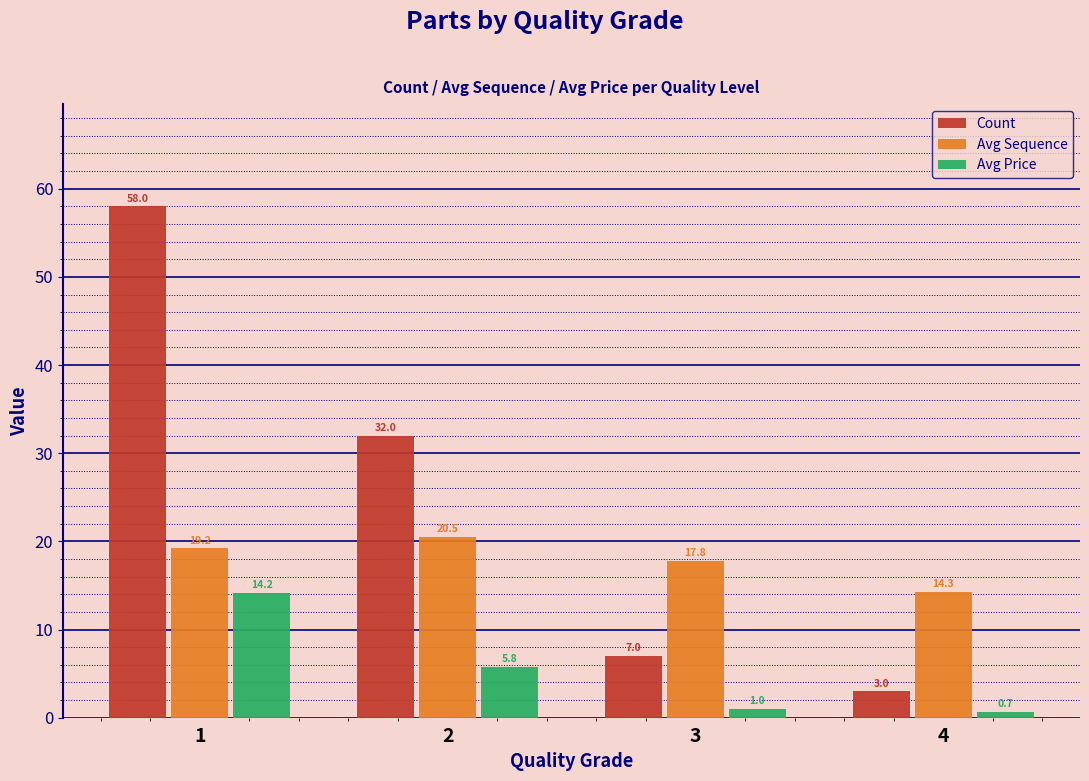

Reading right to left, what are all the values shown in this chart?

Count: 4=3.0	3=7.0	2=32.0	1=58.0
Avg Sequence: 4=14.3	3=17.8	2=20.5	1=19.2
Avg Price: 4=0.7	3=1.0	2=5.8	1=14.2